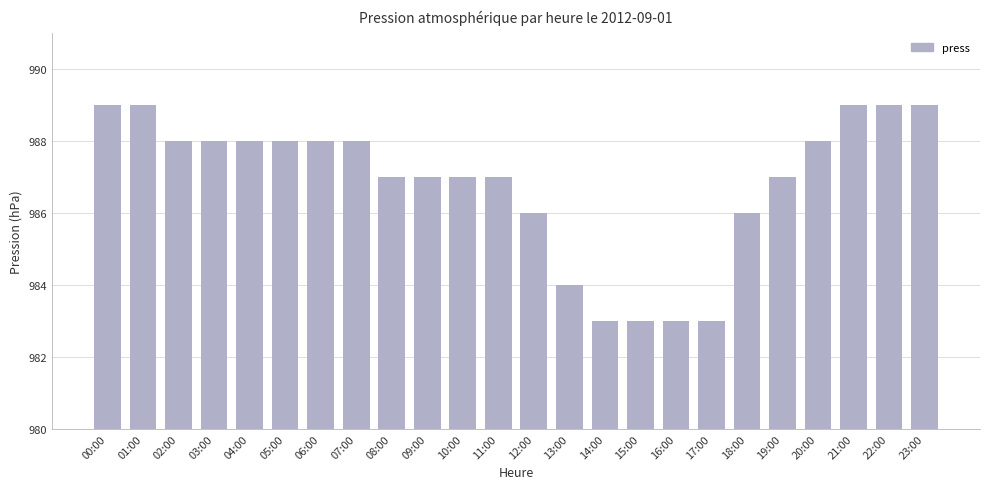

Count the number of categories in the chart.

24